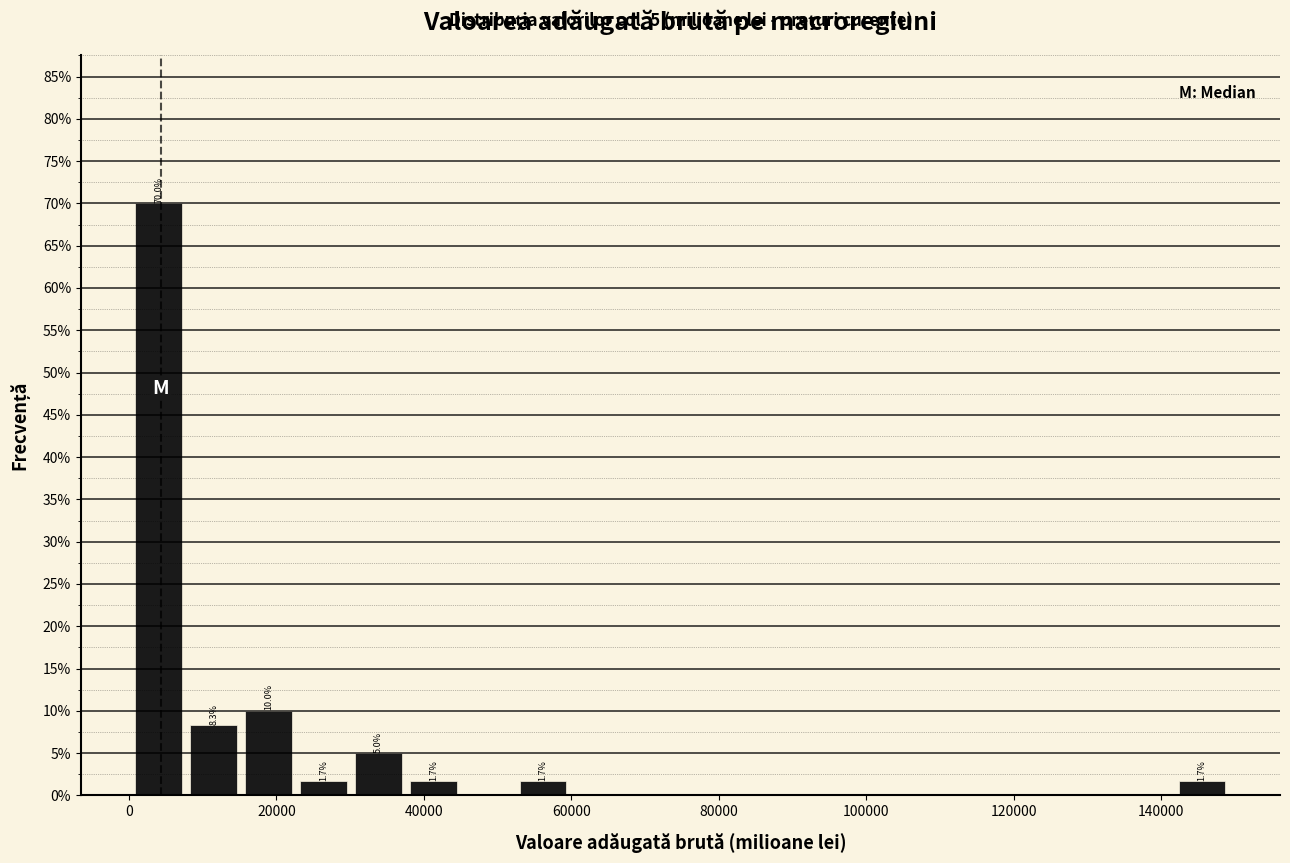

Read against the x-axis, roughly where is the centre of the tallest bar?

4000